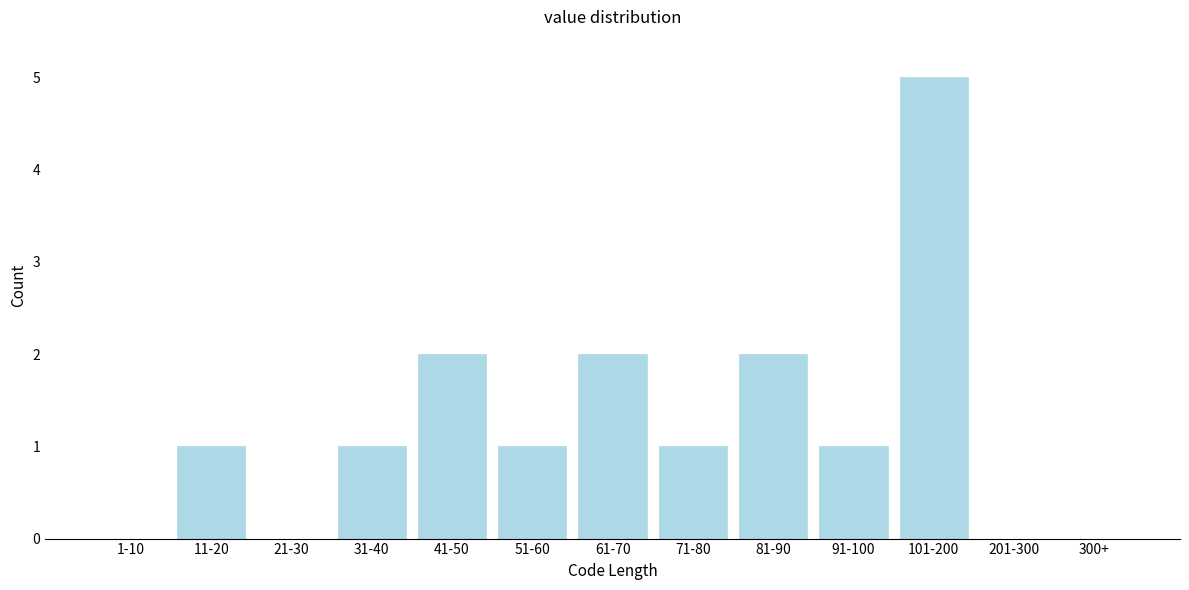

What is the change in value from 1-10 to 101-200?

+5